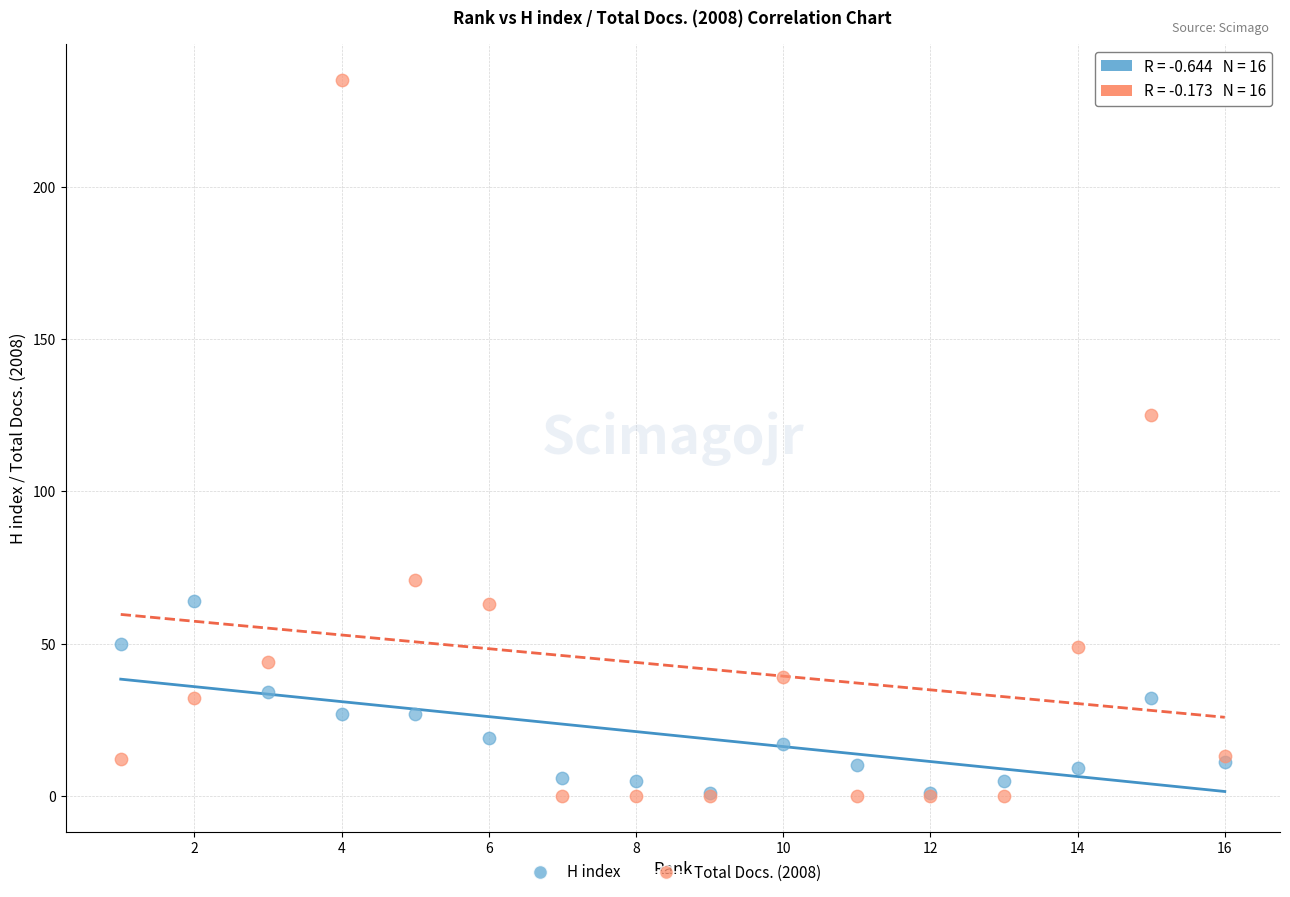

Across all series, what Y value is closest to 117?

125